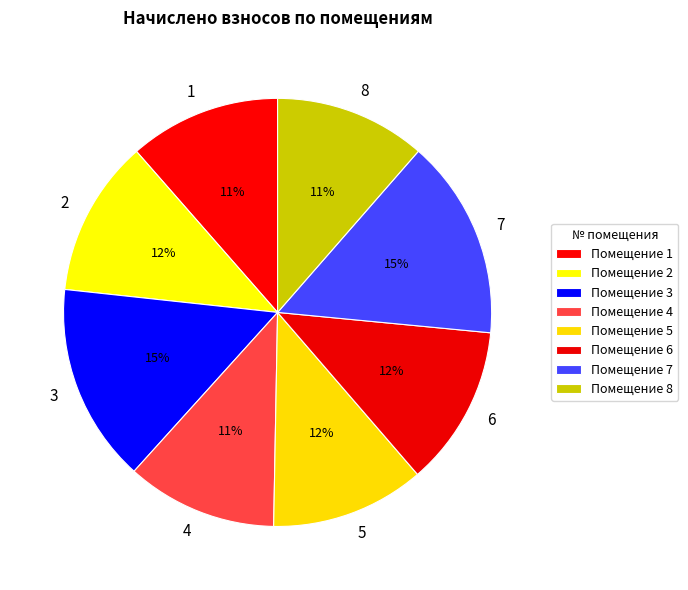

To the nearest percent, what is the difference between the largest and smallest slice percentages?

4%